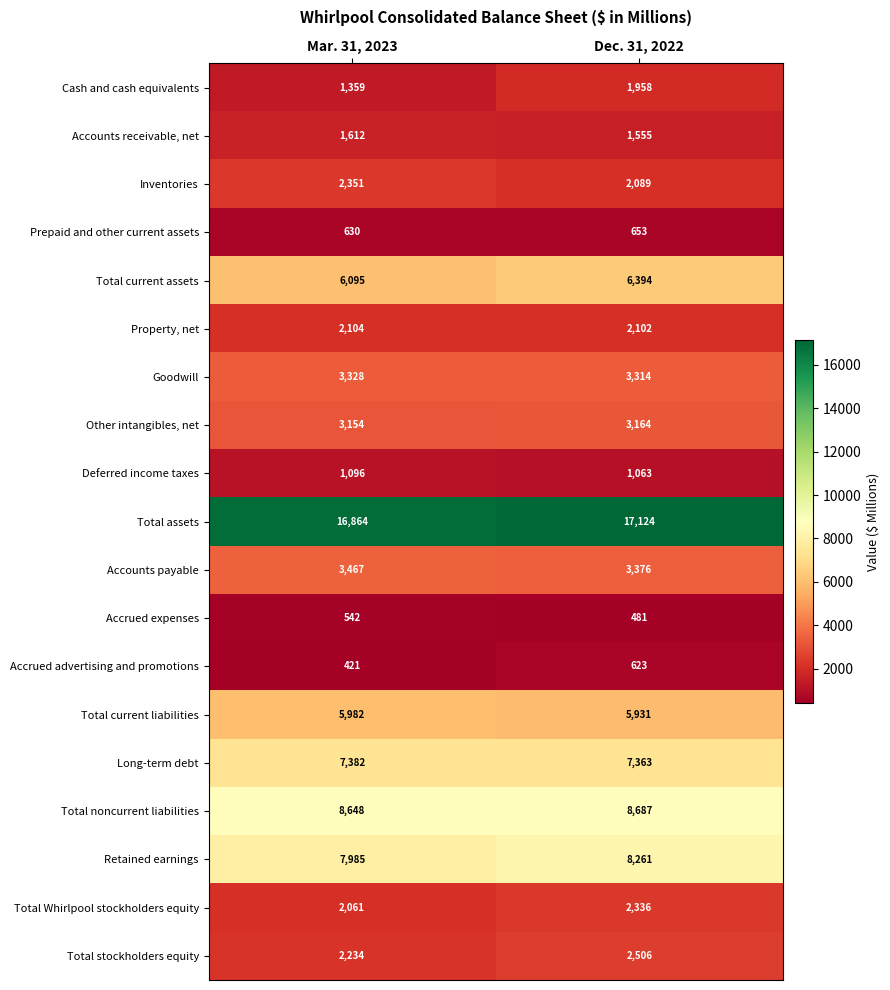

Which series changed the most between Mar. 31, 2023 and Dec. 31, 2022?

Cash and cash equivalents